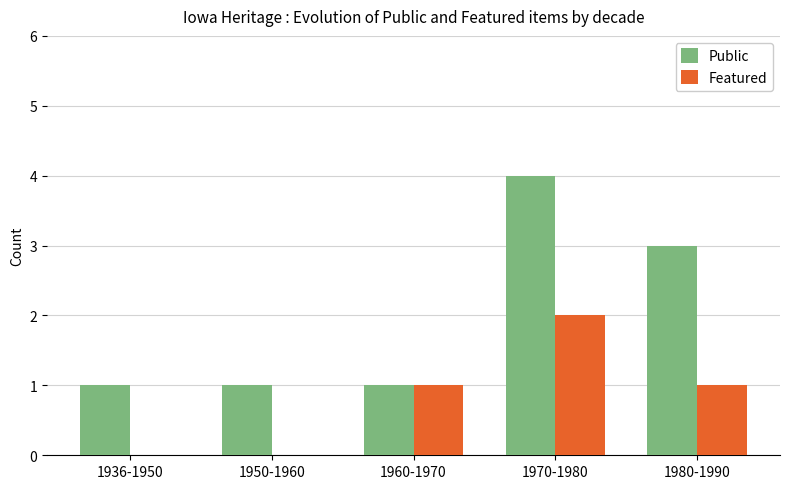

Reading right to left, transcribe all the data shown in this chart.

Public: 1980-1990=3	1970-1980=4	1960-1970=1	1950-1960=1	1936-1950=1
Featured: 1980-1990=1	1970-1980=2	1960-1970=1	1950-1960=0	1936-1950=0